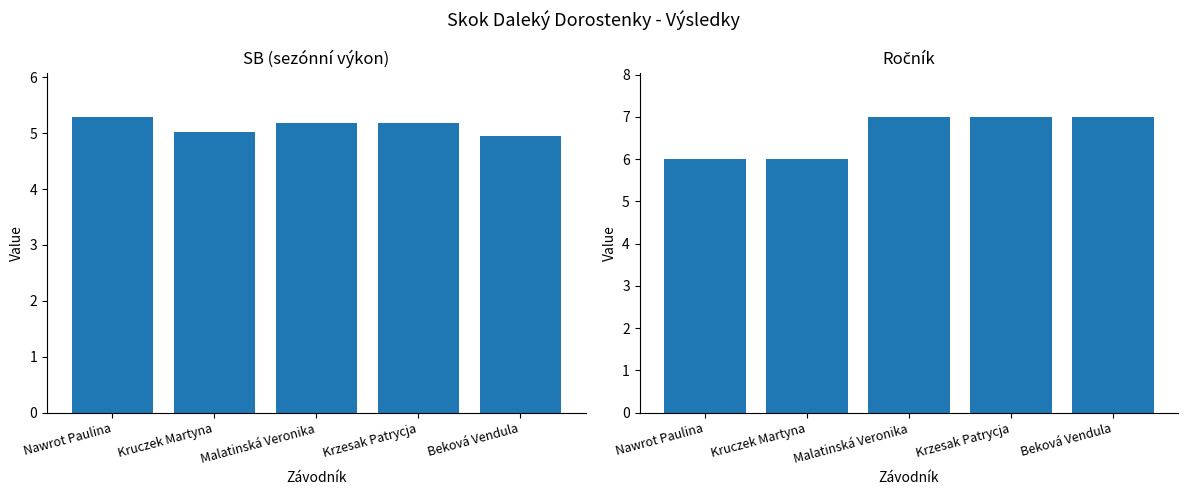

The value of Ročník at Kruczek Martyna is 1.6. True or false?

False